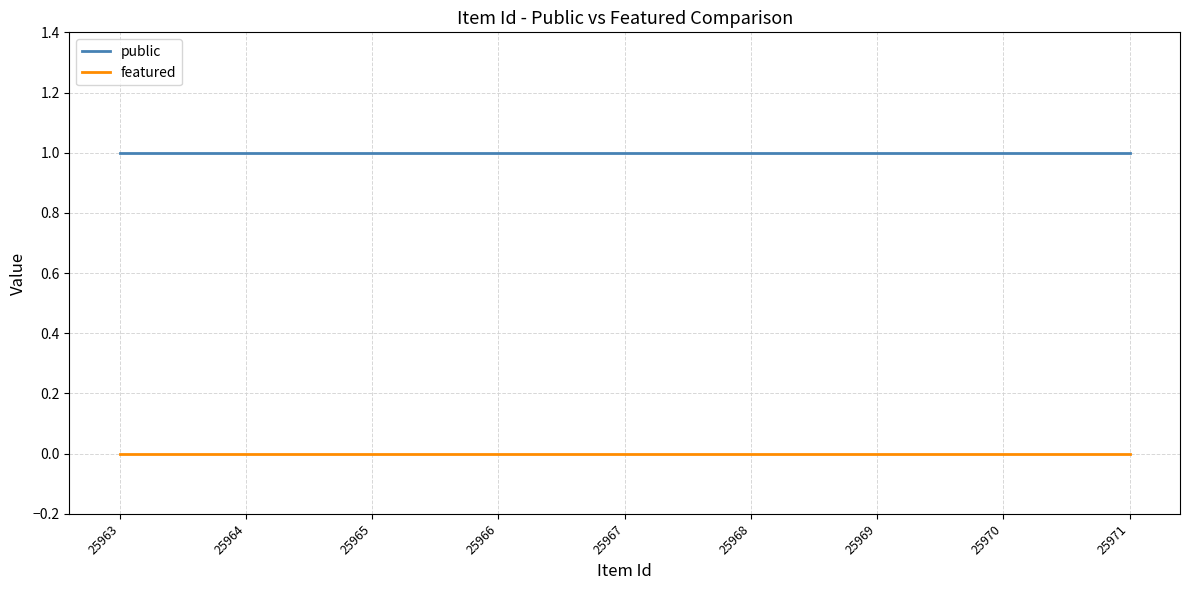

At which label is public closest to 1?

25971